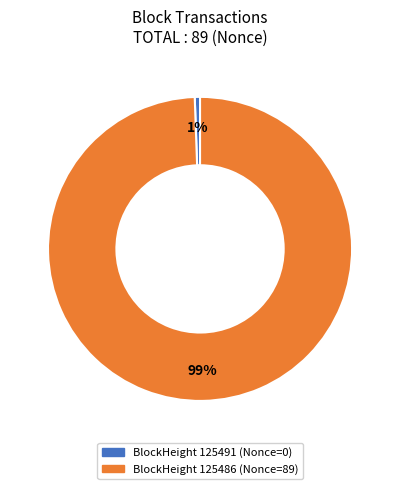

To the nearest percent, what is the average slice percentage?

50%